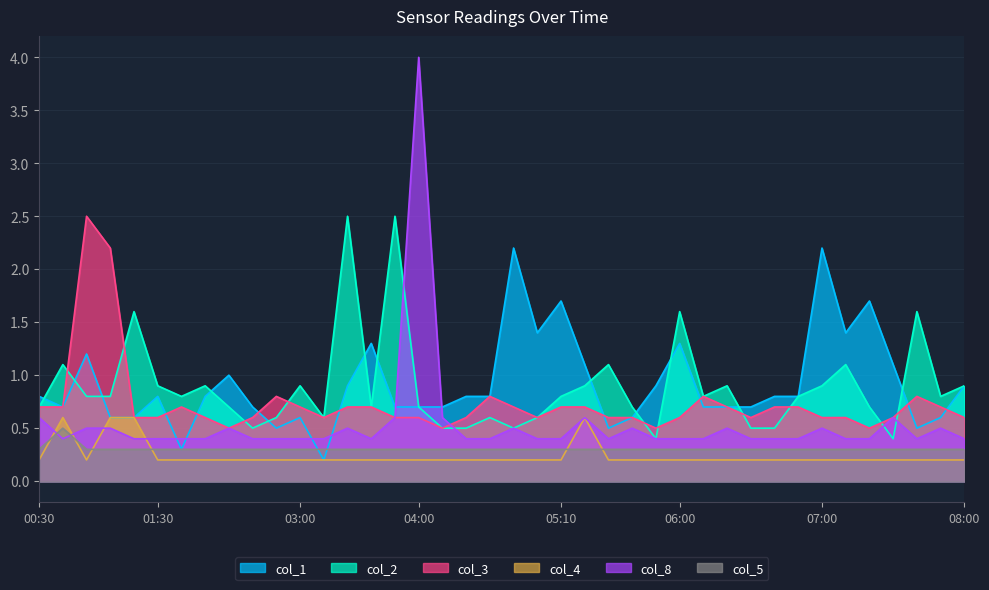

At which category is the sum across all series the highest?

04:00